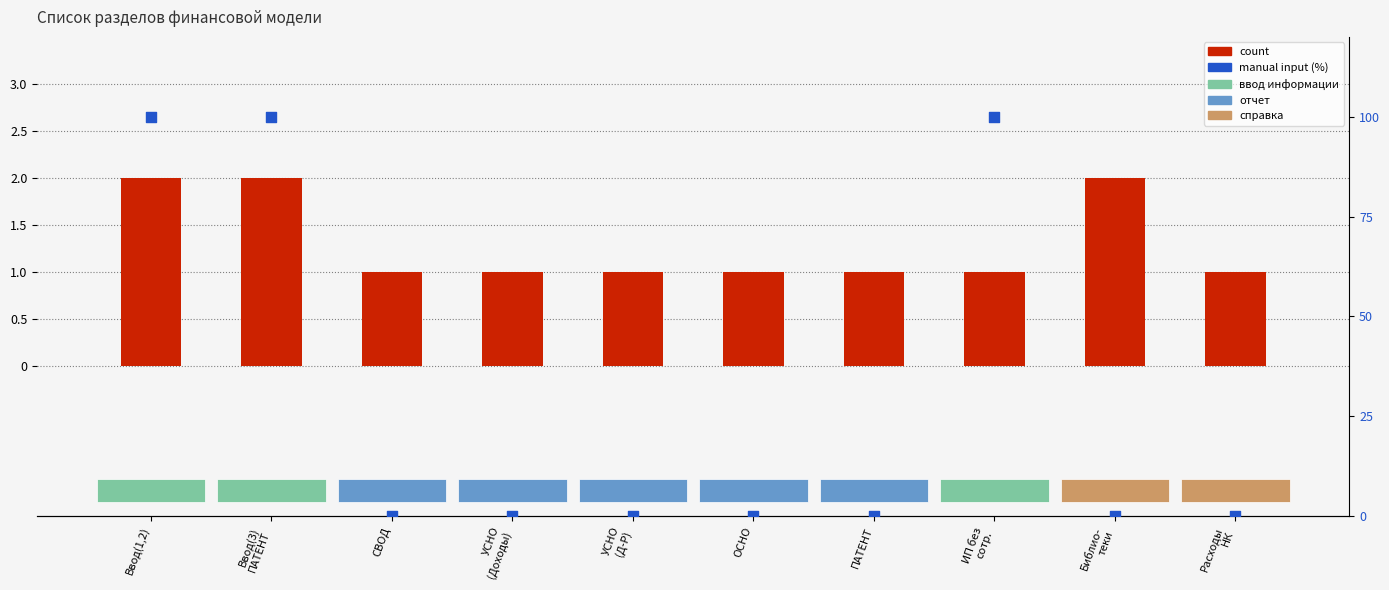

Is the value of manual input (%) at СВОД greater than the value of count at УСНО
(Д-Р)?

No